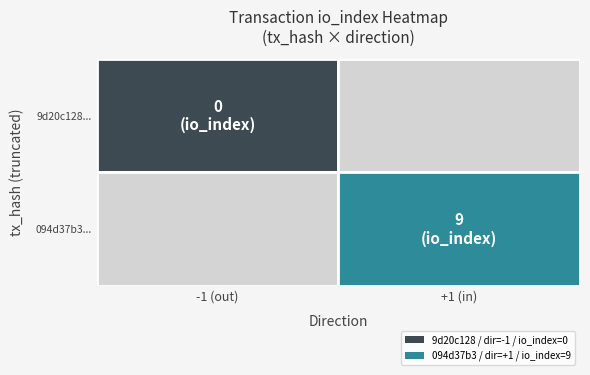

The 9d20c128ebe0ebec8e78ab390a0d58651de9e68 series shows 0 at io_index. True or false?

False